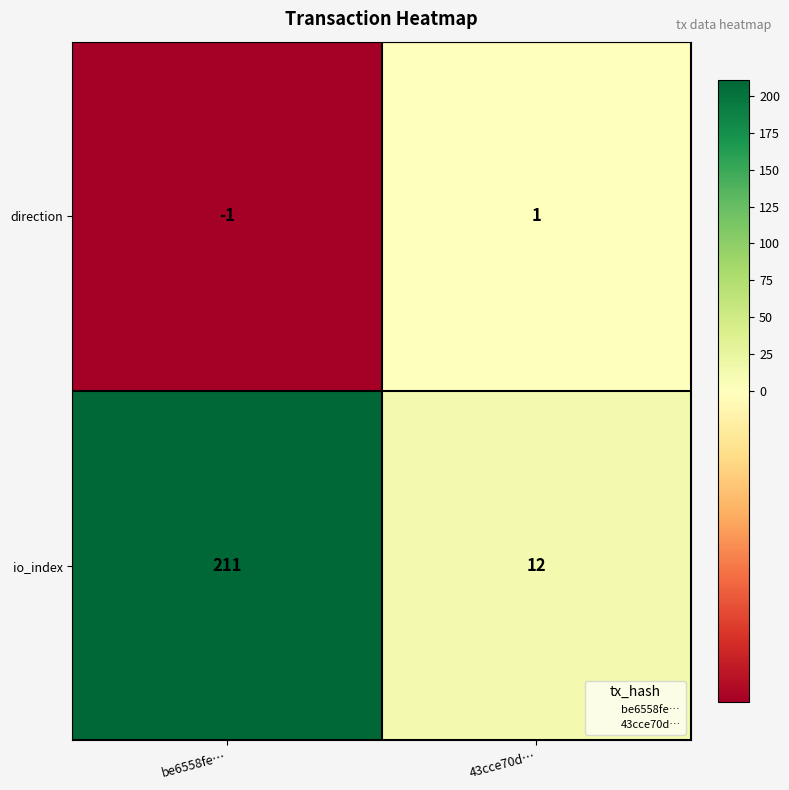

Between be6558fe… and 43cce70d…, which series saw the biggest shift?

io_index